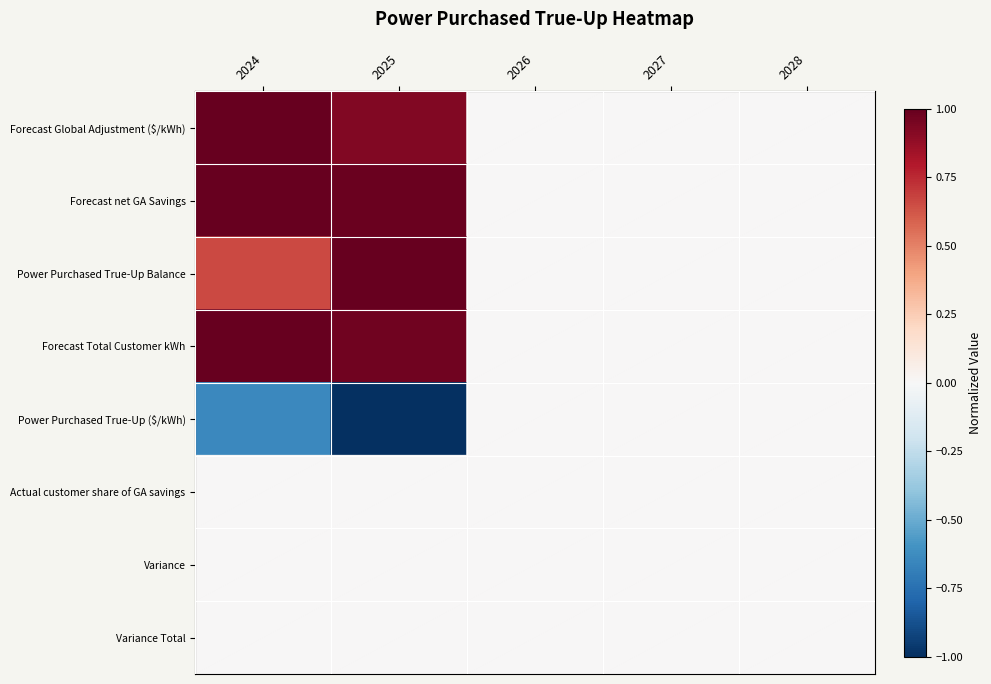

What is the greatest value displayed?

1.0